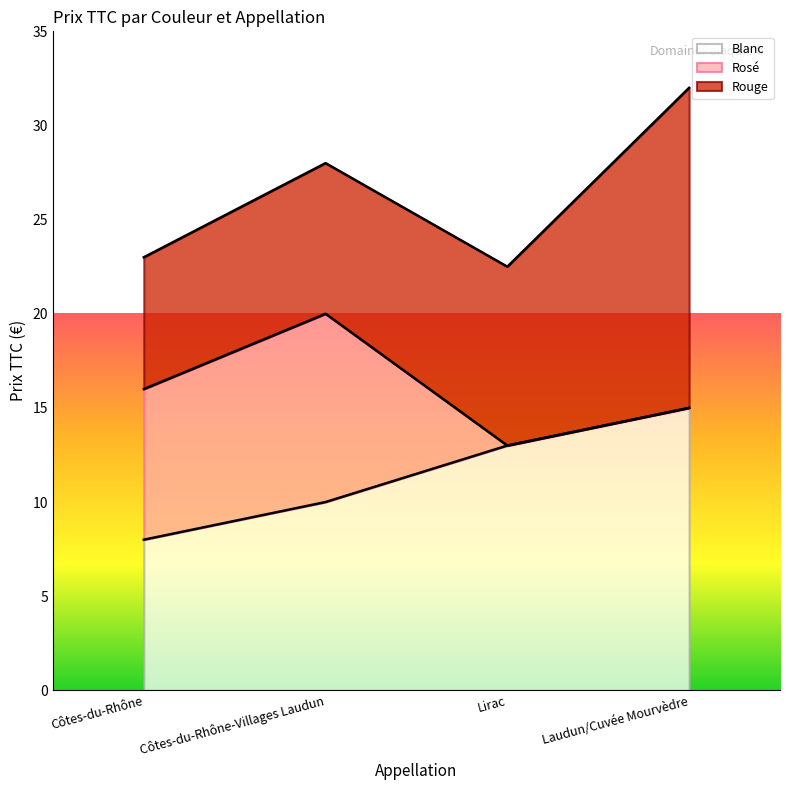

At which category is the sum across all series the highest?

Laudun/Cuvée Mourvèdre